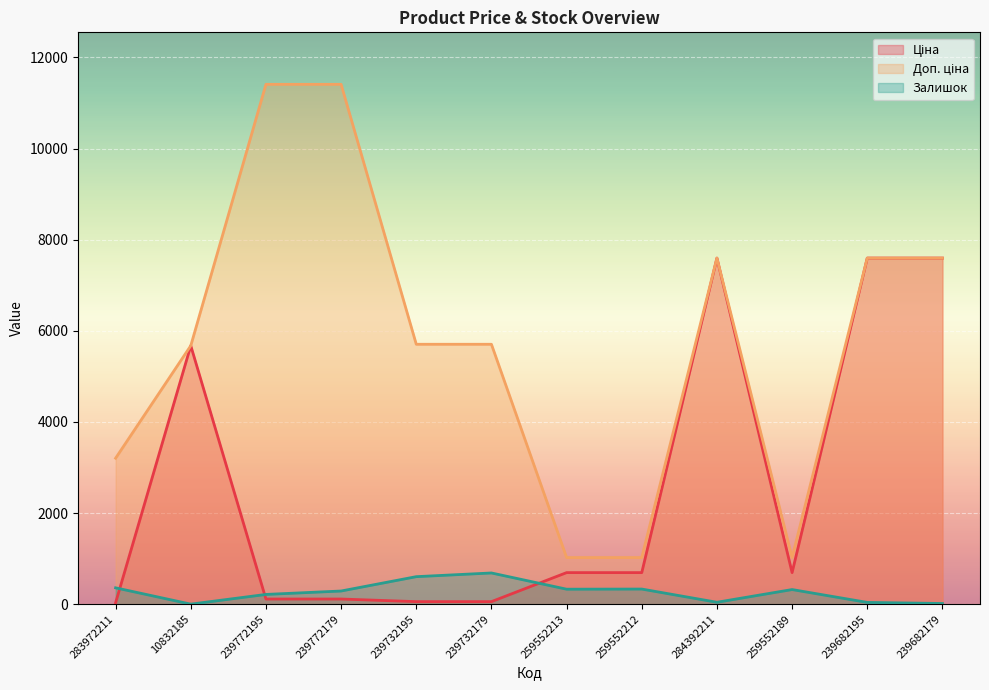

What is the sum of the Ціна values at 259552212 and 284392211?

8290.2